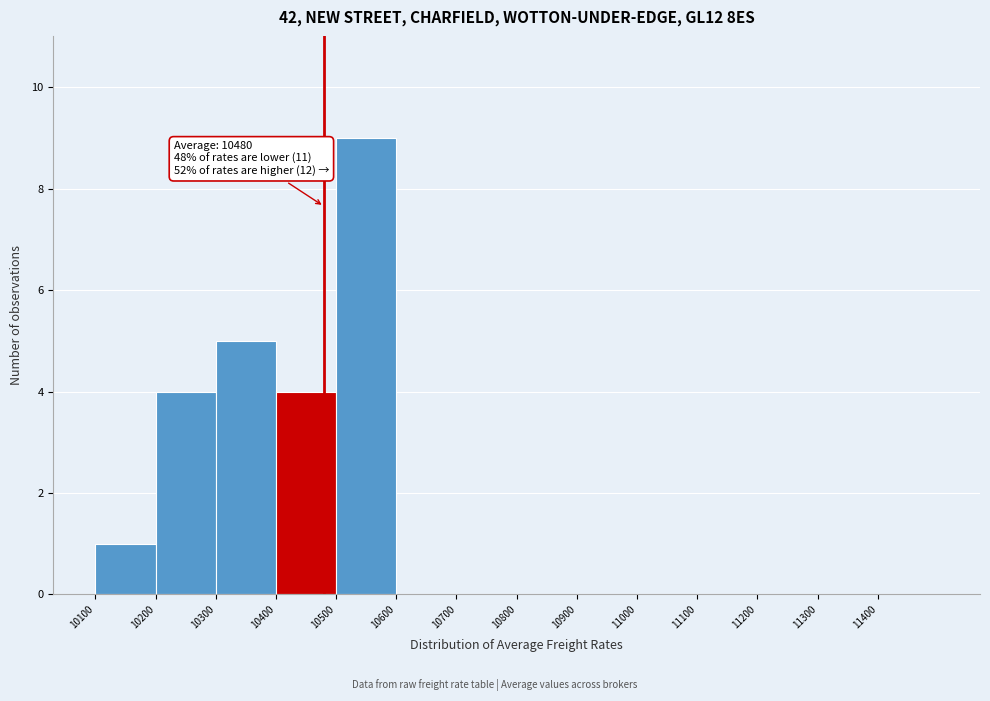

Which range on the x-axis has the tallest bar?

10500 to 10600